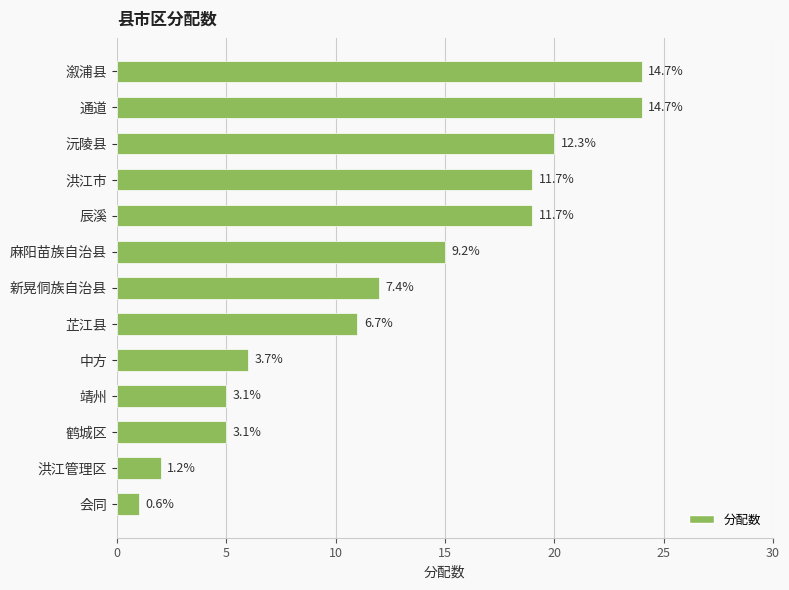

Are the bars horizontal?

Yes